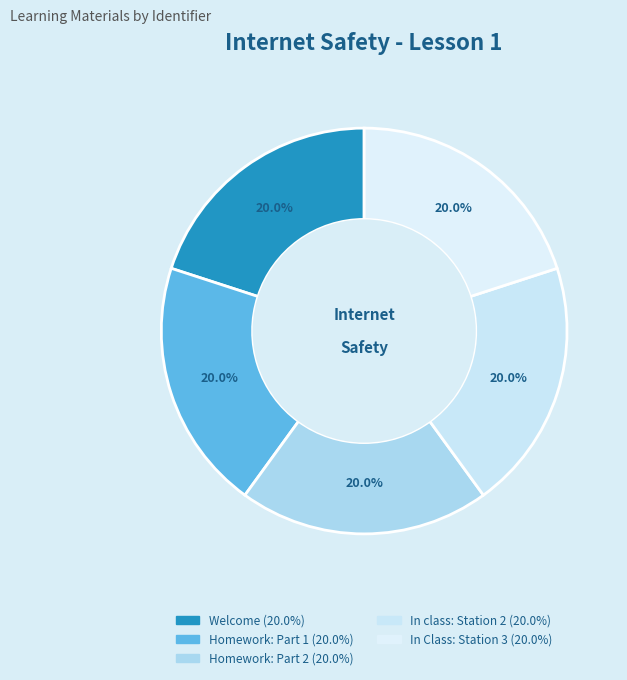

The Homework: Part 2 slice represents 34% of the pie. True or false?

False